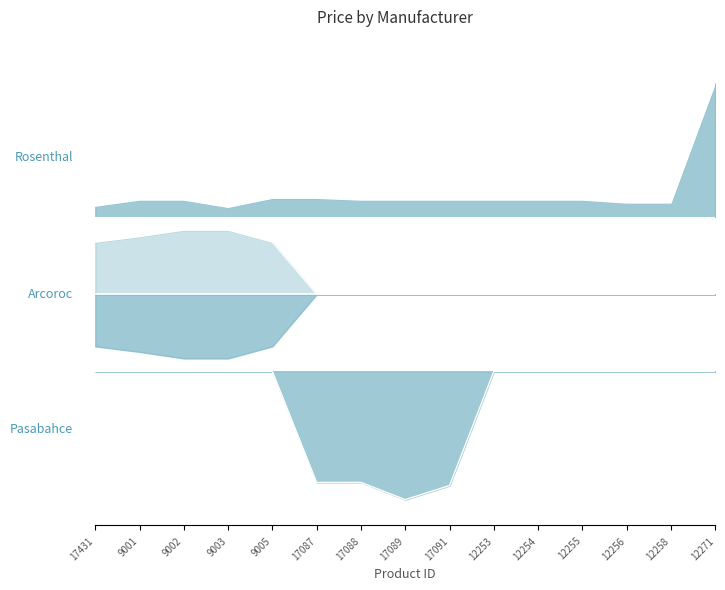

At which category does the chart reach its minimum across all series?

17089